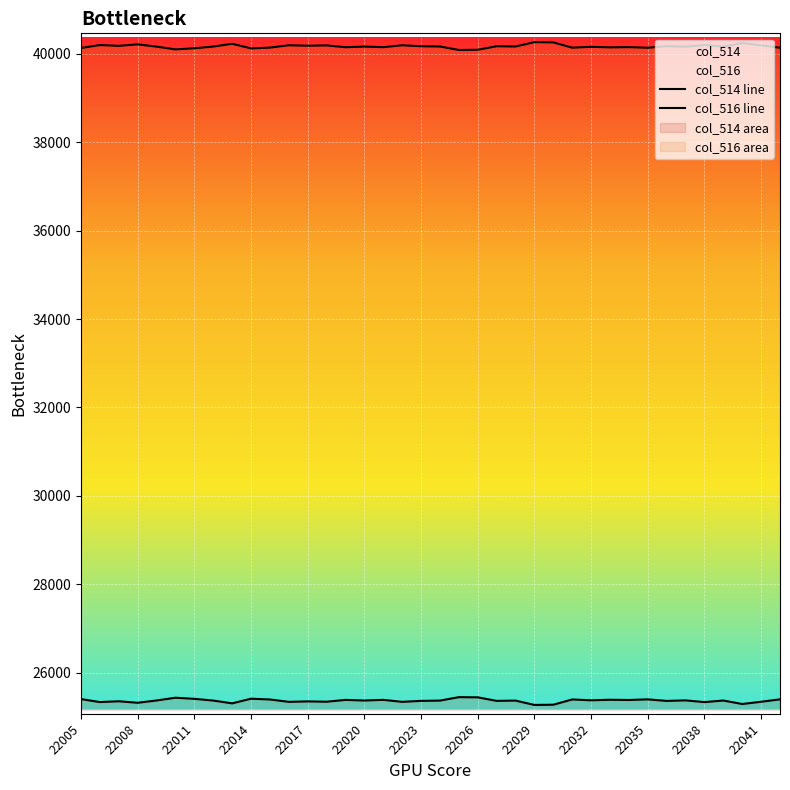

The value of col_516 line at 22029 is 40262. True or false?

True